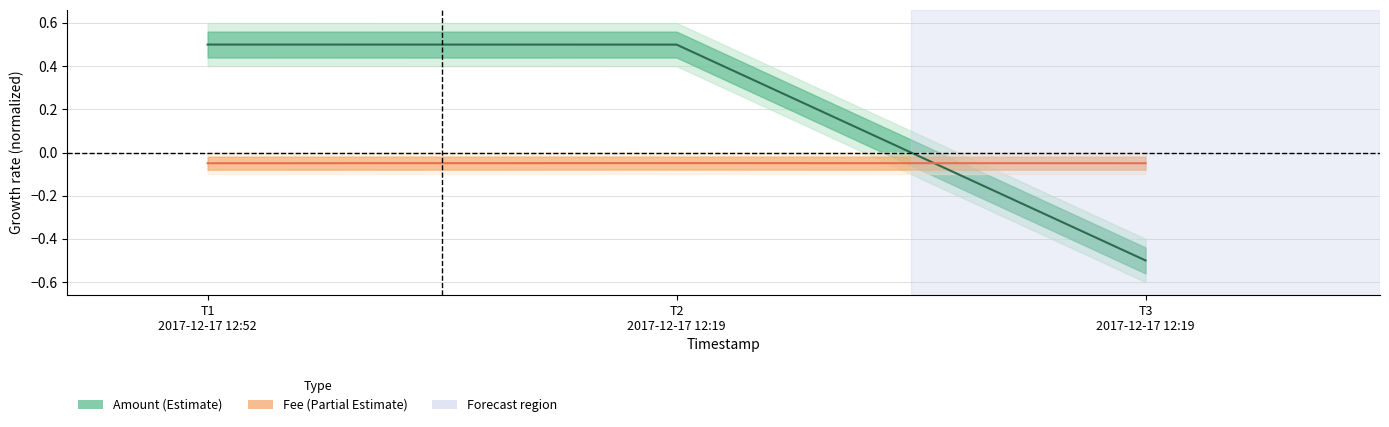

Rank the categories by Fee value from lowest to highest.

T1 2017-12-17 12:52, T3 2017-12-17 12:19, T2 2017-12-17 12:19